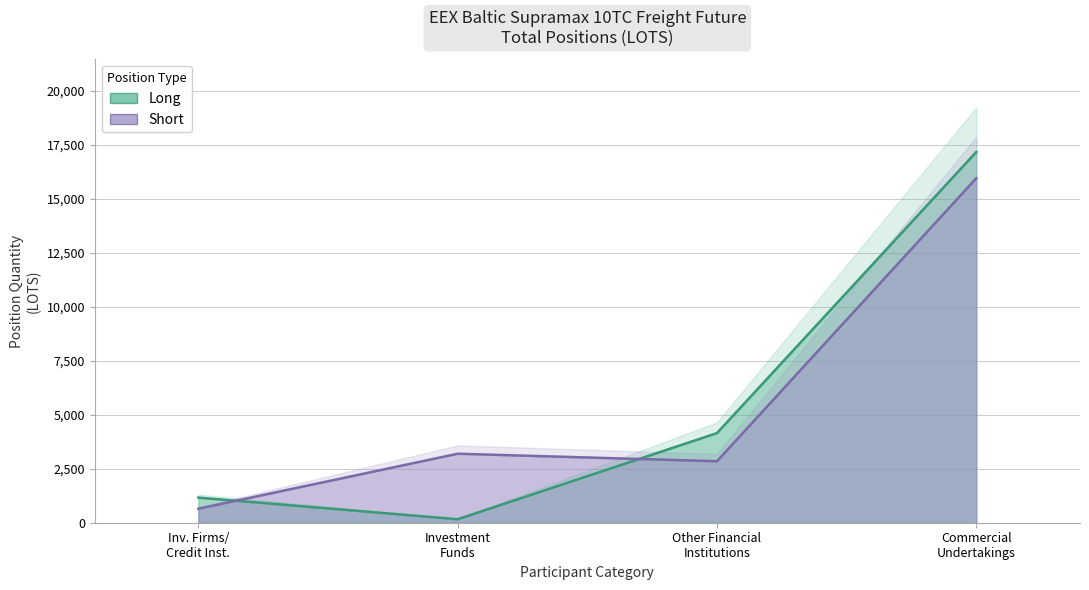

After their last crossing, which series has the higher values: Long or Short?

Long